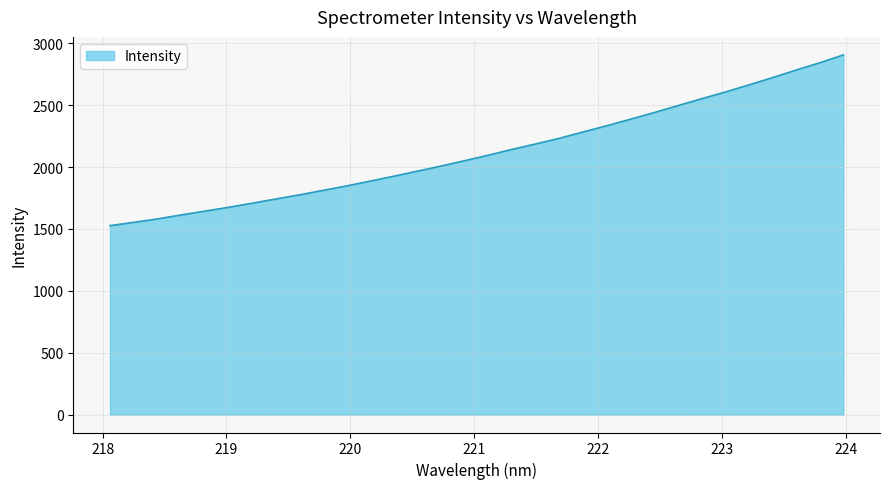

What is the difference between the maximum and minimum values?

1380.4